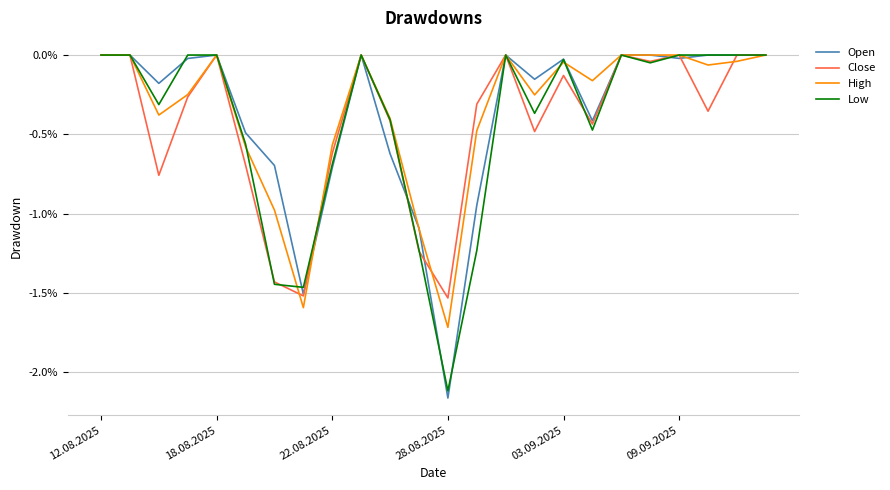

At which category is the sum across all series the highest?

12.08.2025